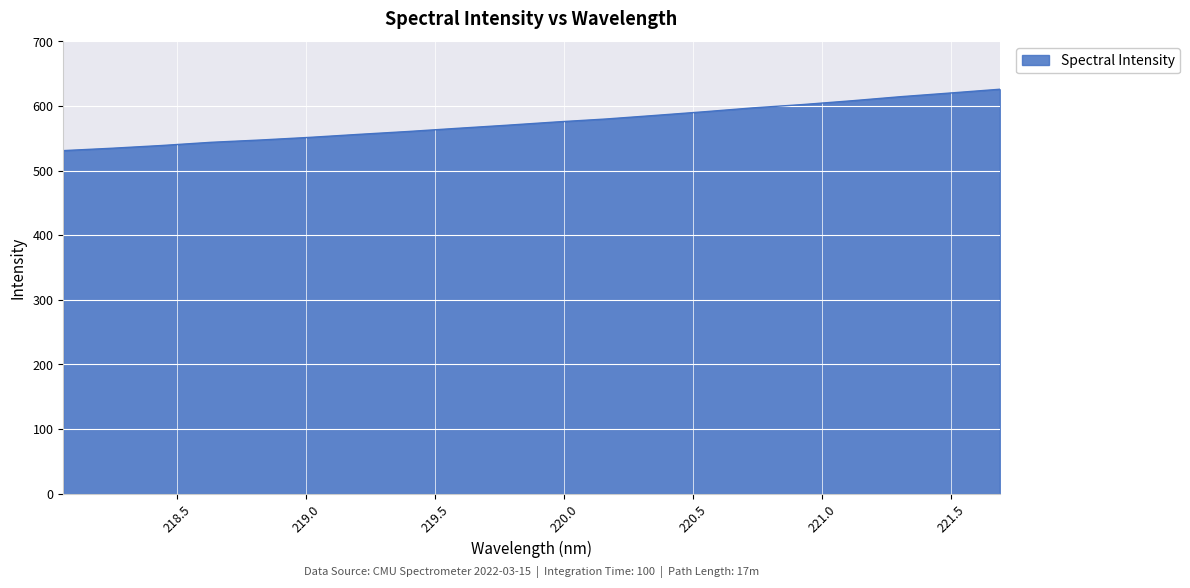

What is the difference between the maximum and minimum values?

95.0